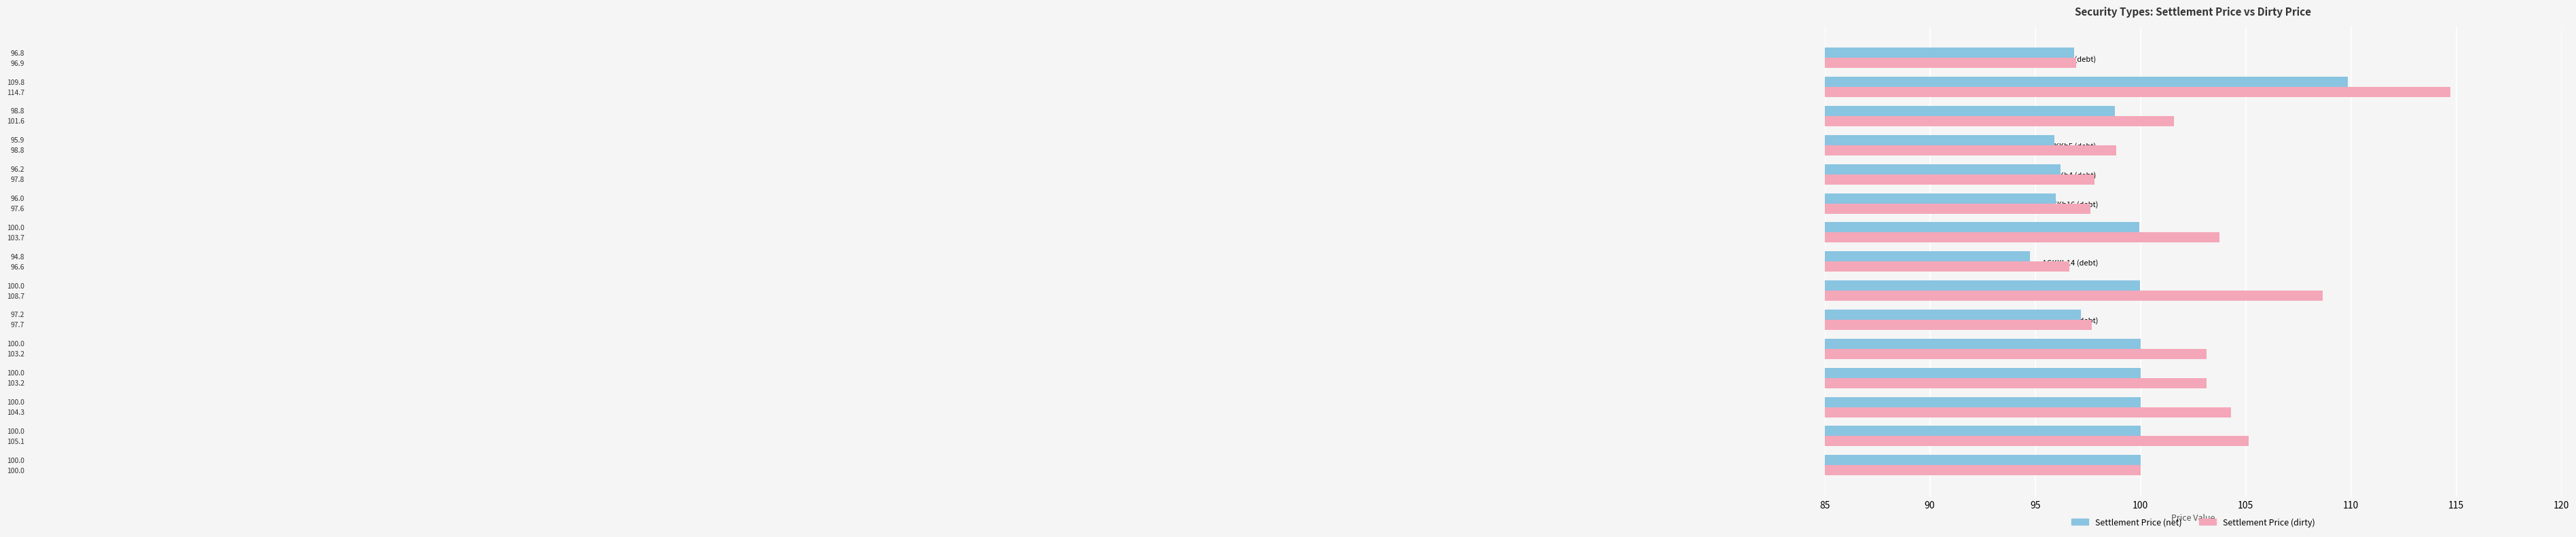

List the series in order of their peak value, highest first.

Settlement Price (dirty), Settlement Price (net)